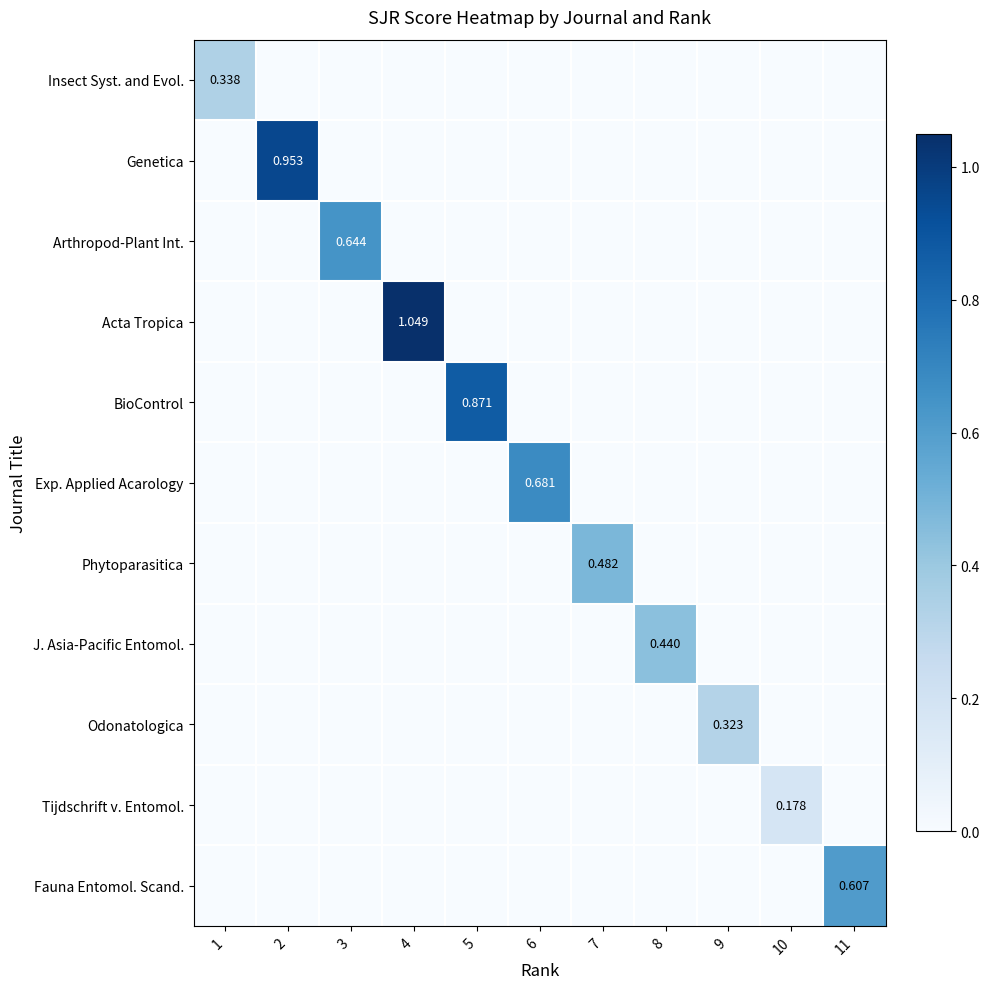

What is the difference between the maximum and minimum values in the Arthropod-Plant Int. series?

0.6